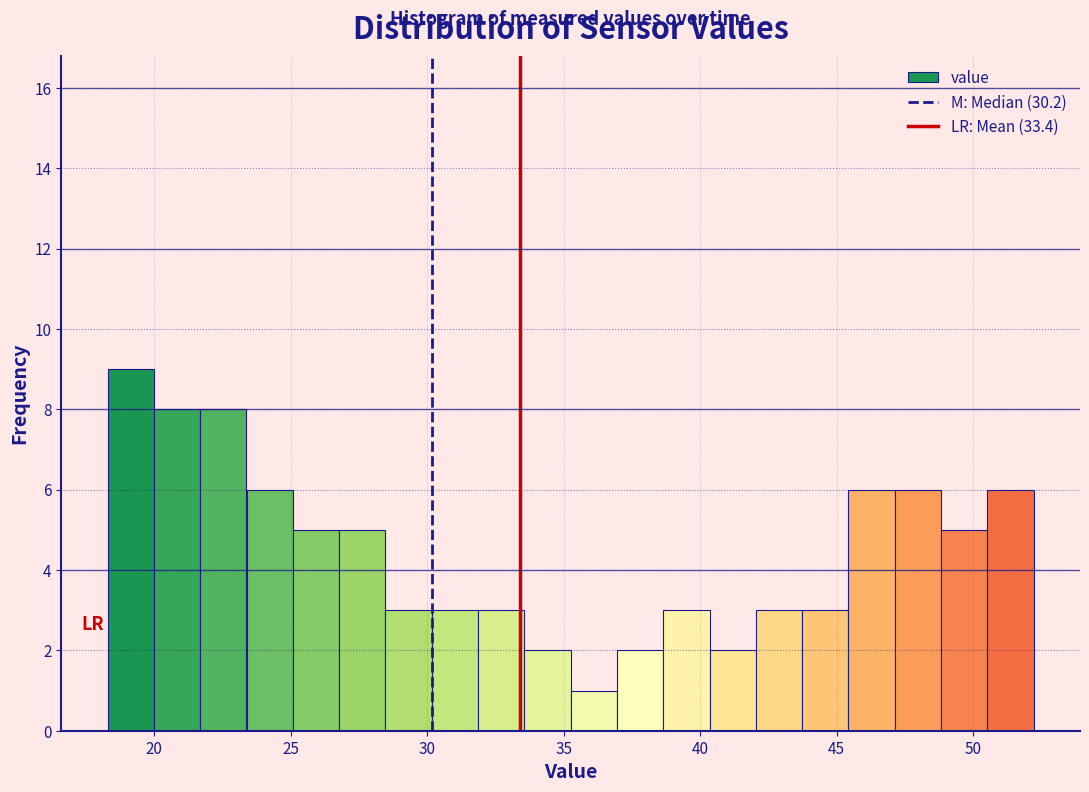

Around what value on the x-axis is the tallest bar? Give the approximate position of its centre, as read against the axis.

19.0